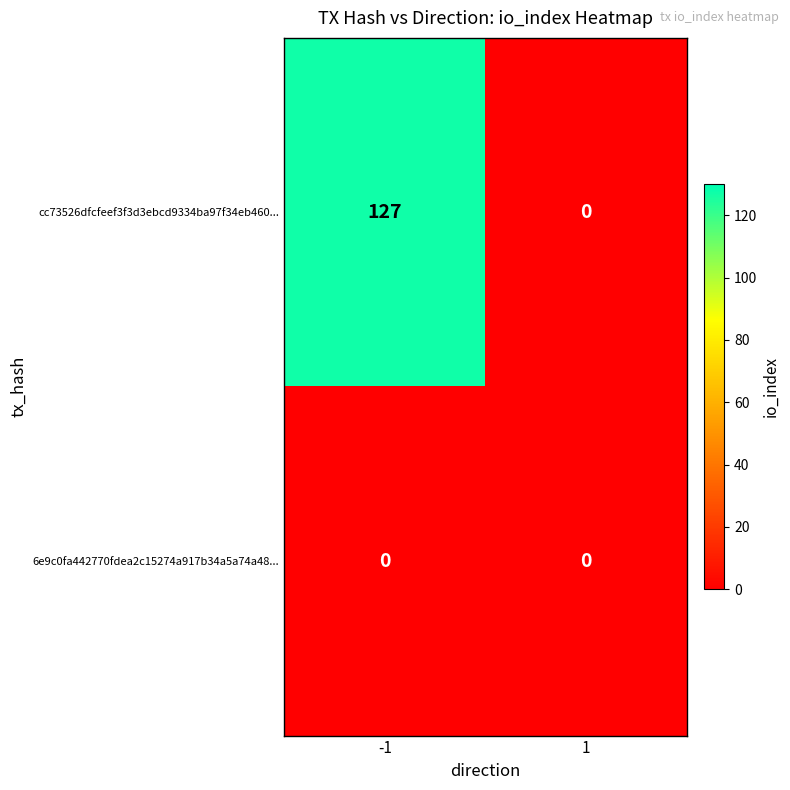

The value of 6e9c0fa442770fdea2c15274a917b34a5a74a48... at -1 is 0. True or false?

True